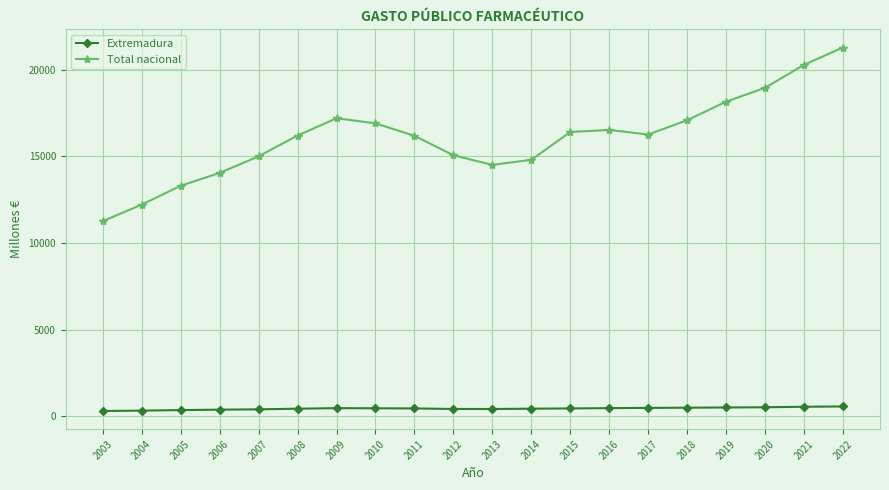

True or false: Total nacional and Extremadura cross at least once.

False